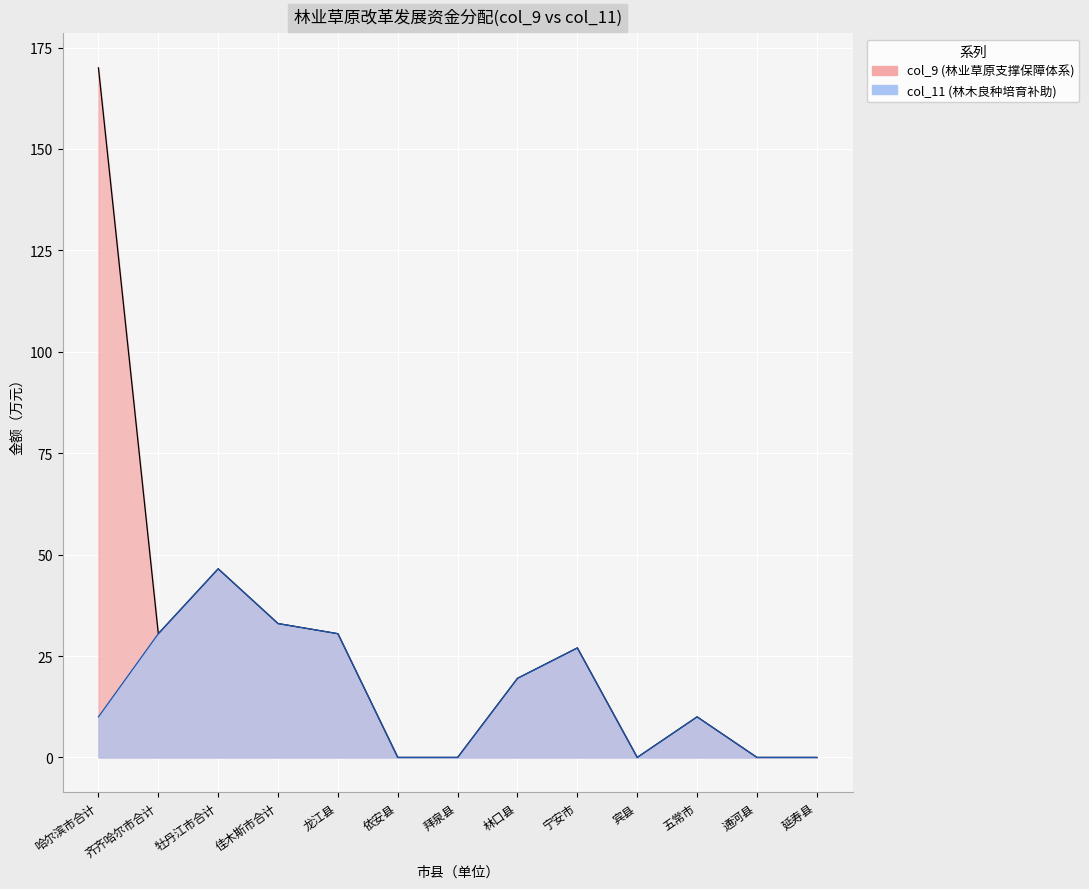

Which label corresponds to the smallest value in the chart?

依安县